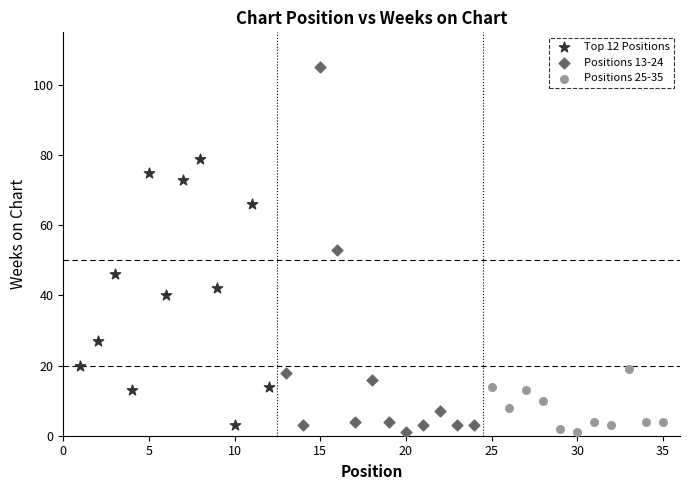

What are all the series names shown in the legend?

Top 12 Positions, Positions 13-24, Positions 25-35